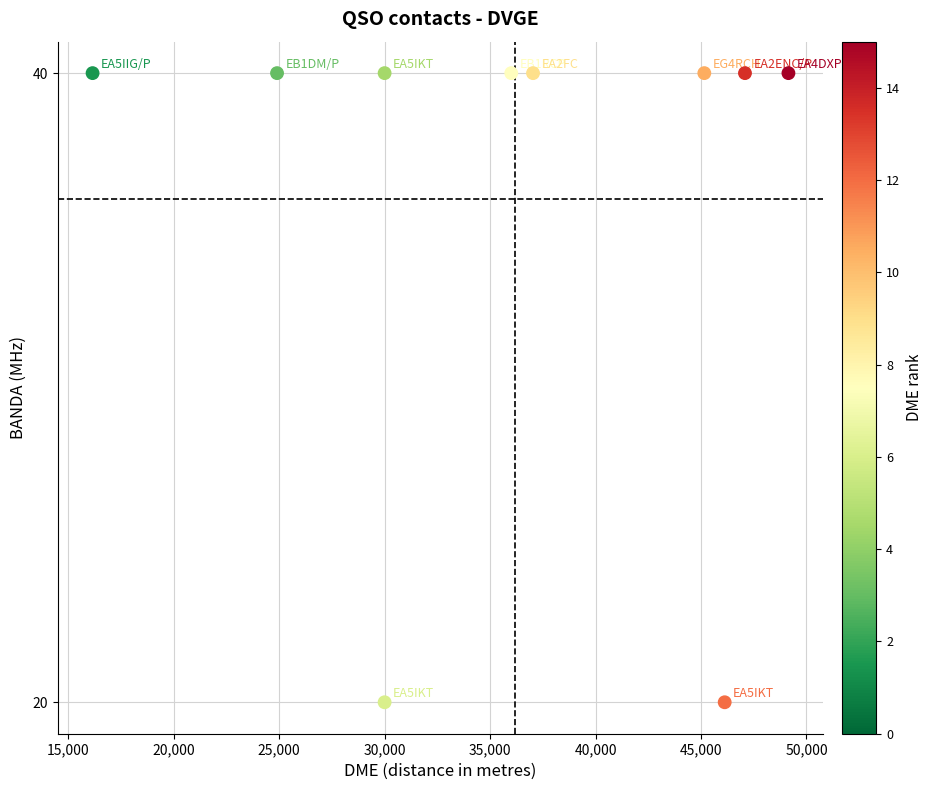

What is the average X value?

36161